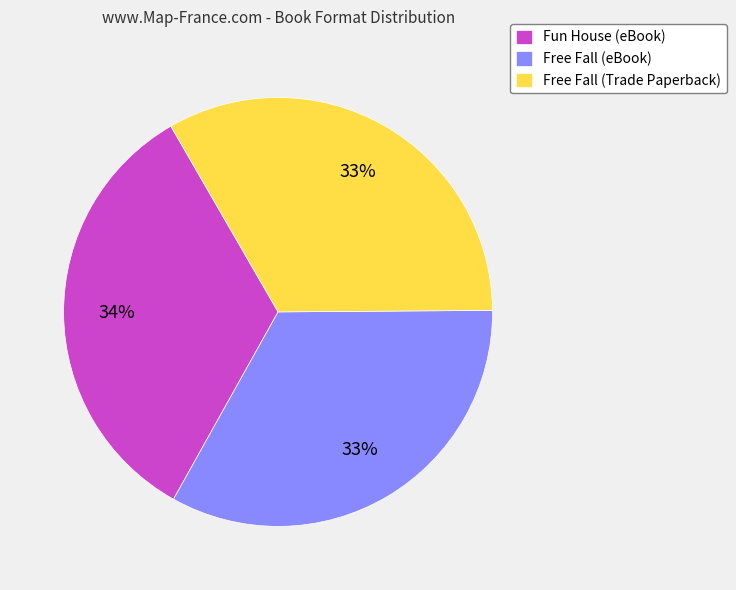

Does any single category account for the majority?

No